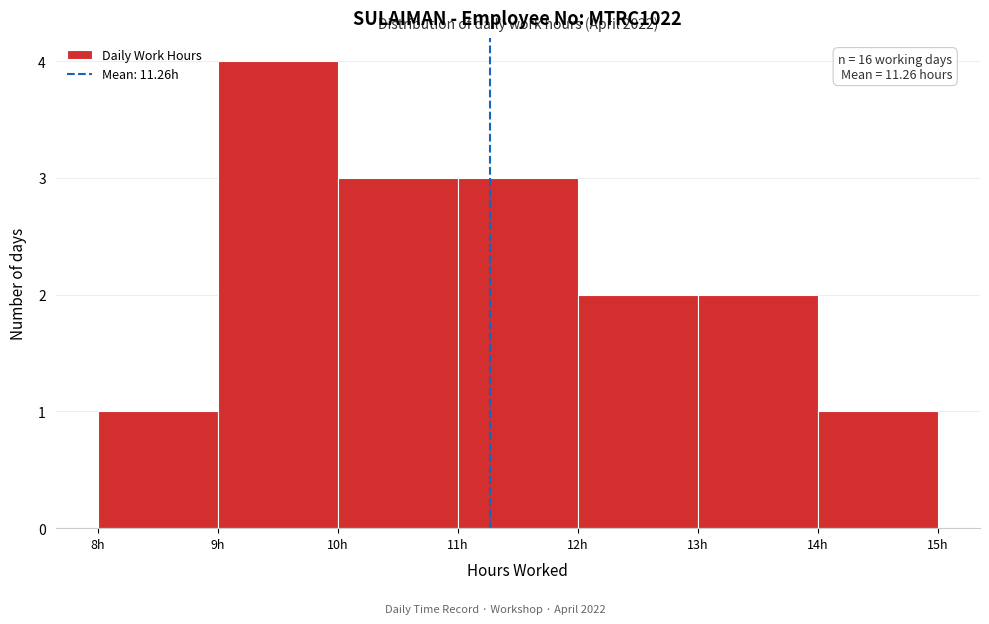

Over which range of the x-axis is the bar tallest?

9 to 10